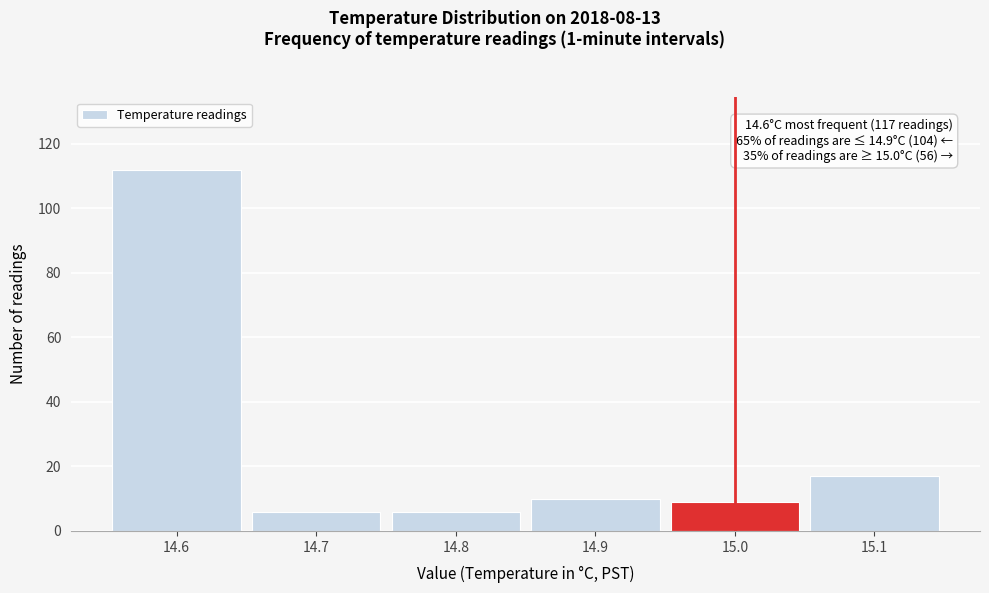

Which range on the x-axis has the tallest bar?

14.55 to 14.65